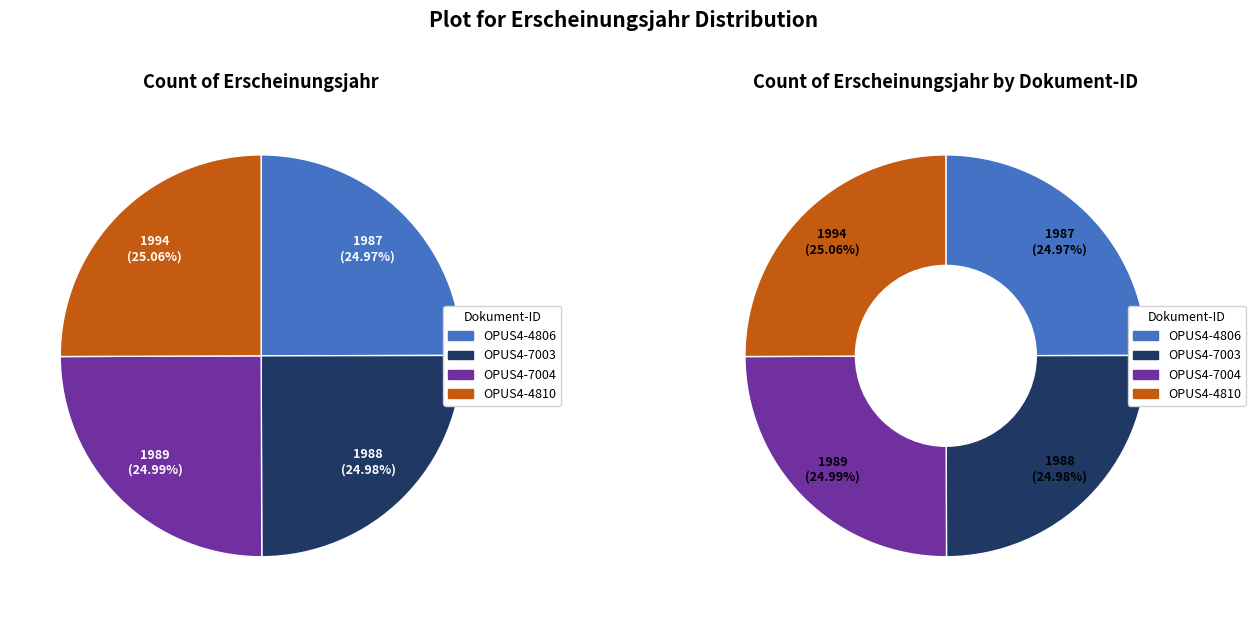

The OPUS4-4810 slice represents 11% of the pie. True or false?

False